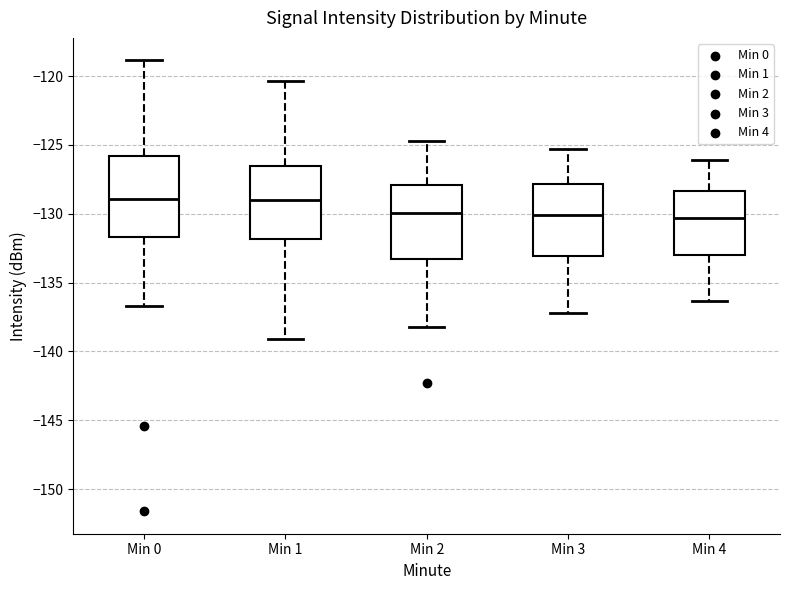

Reading left to right, read every box against the y-axis: the position of its median line, the range the box covers, and the ends of its whiskers. The values are not printed on the chart, so give them approximately, as read against the axis.

Min 0: median -129.0, box -131.5 to -126.0, whiskers -136.5 to -119.0
Min 1: median -129.0, box -132.0 to -126.5, whiskers -139.0 to -120.5
Min 2: median -130.0, box -133.5 to -128.0, whiskers -138.0 to -124.5
Min 3: median -130.0, box -133.0 to -128.0, whiskers -137.0 to -125.5
Min 4: median -130.5, box -133.0 to -128.5, whiskers -136.5 to -126.0